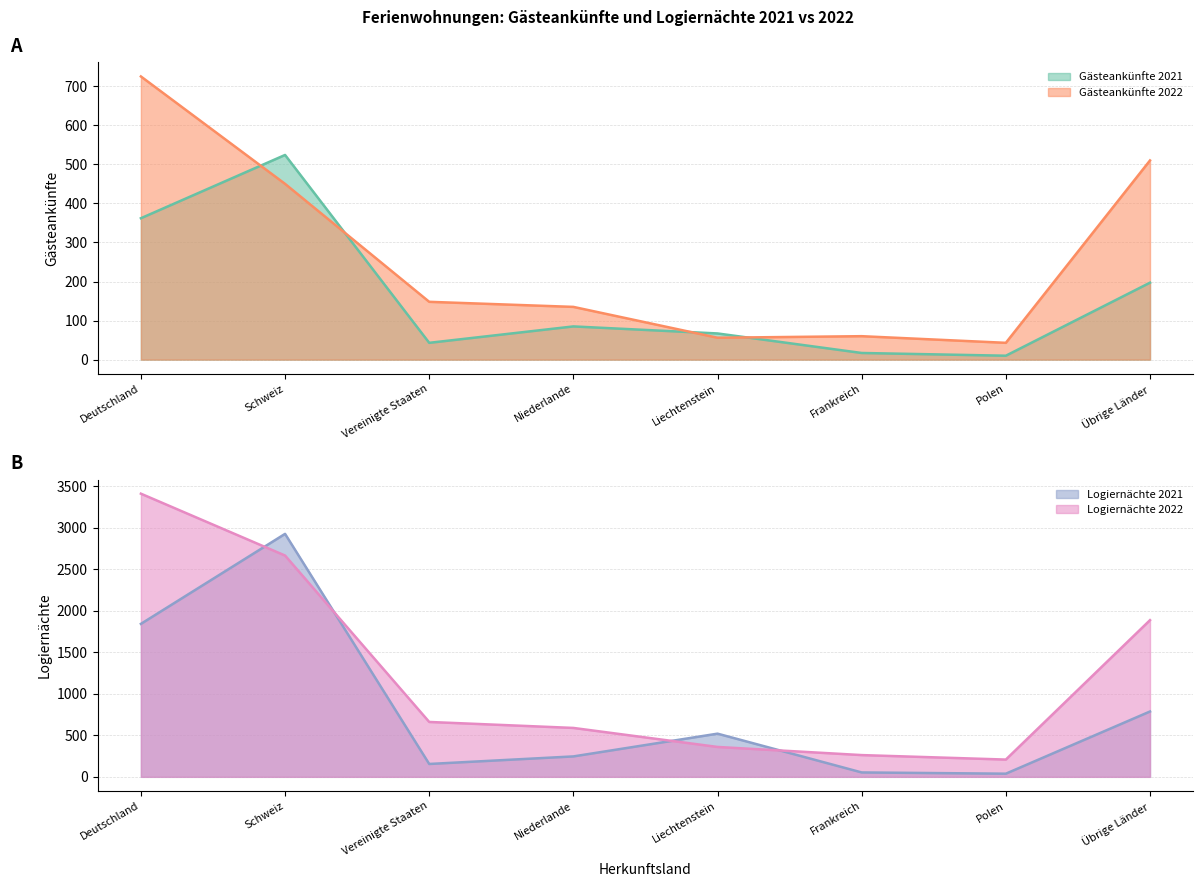

Count the number of categories in the chart.

8